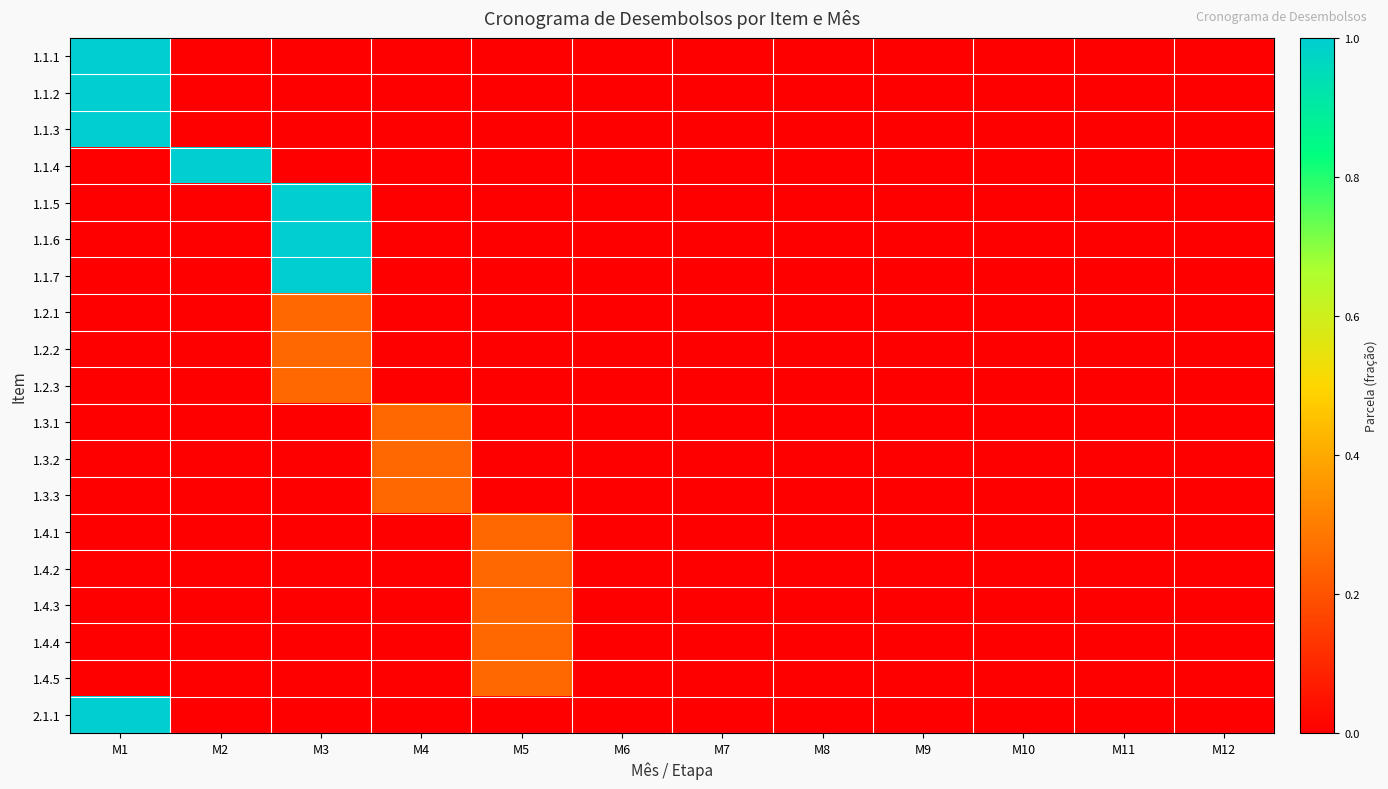

Which label corresponds to the smallest value in the chart?

M2